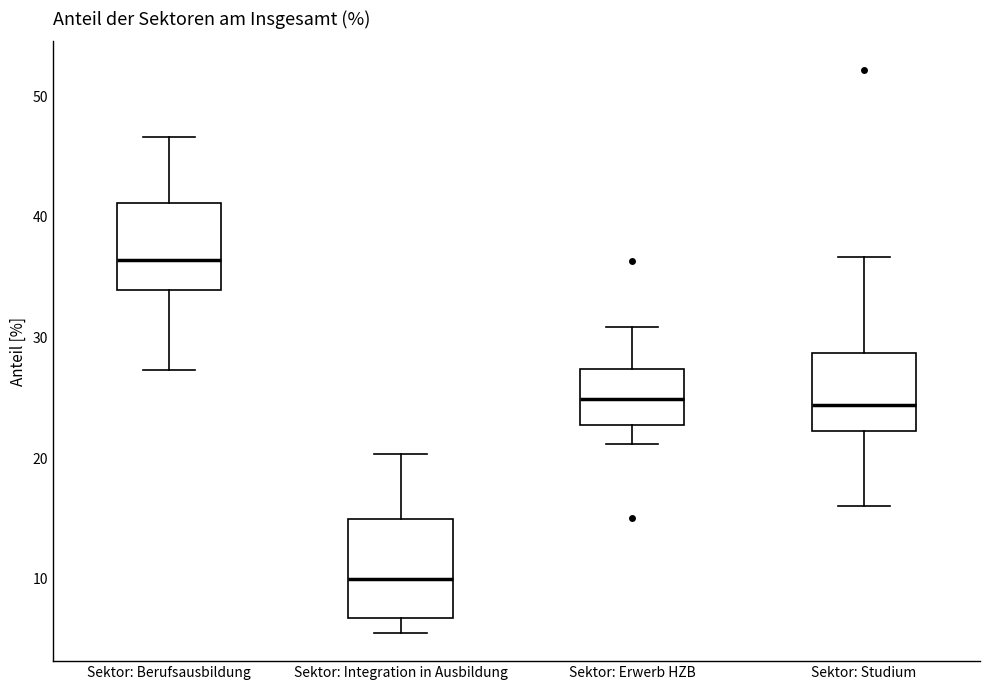

Reading left to right, read every box against the y-axis: the position of its median line, the range the box covers, and the ends of its whiskers. The values are not printed on the chart, so give them approximately, as read against the axis.

Sektor: Berufsausbildung: median 36, box 34 to 41, whiskers 27 to 47
Sektor: Integration in Ausbildung: median 10, box 7 to 15, whiskers 6 to 20
Sektor: Erwerb HZB: median 25, box 23 to 27, whiskers 21 to 31
Sektor: Studium: median 24, box 22 to 29, whiskers 16 to 37